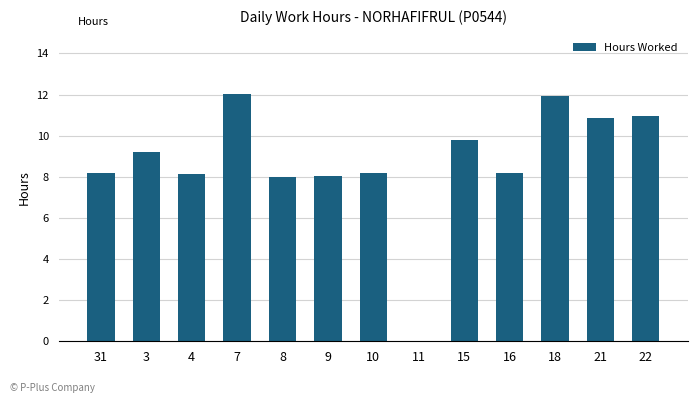

What is the approximate value at 15?

9.8